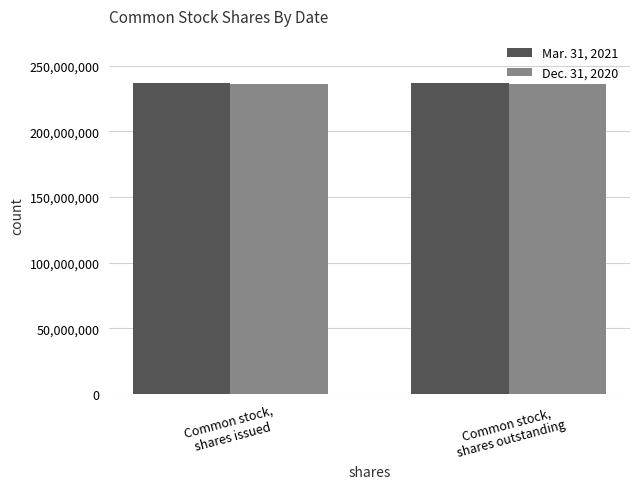

What is the minimum value for Mar. 31, 2021?

237274430